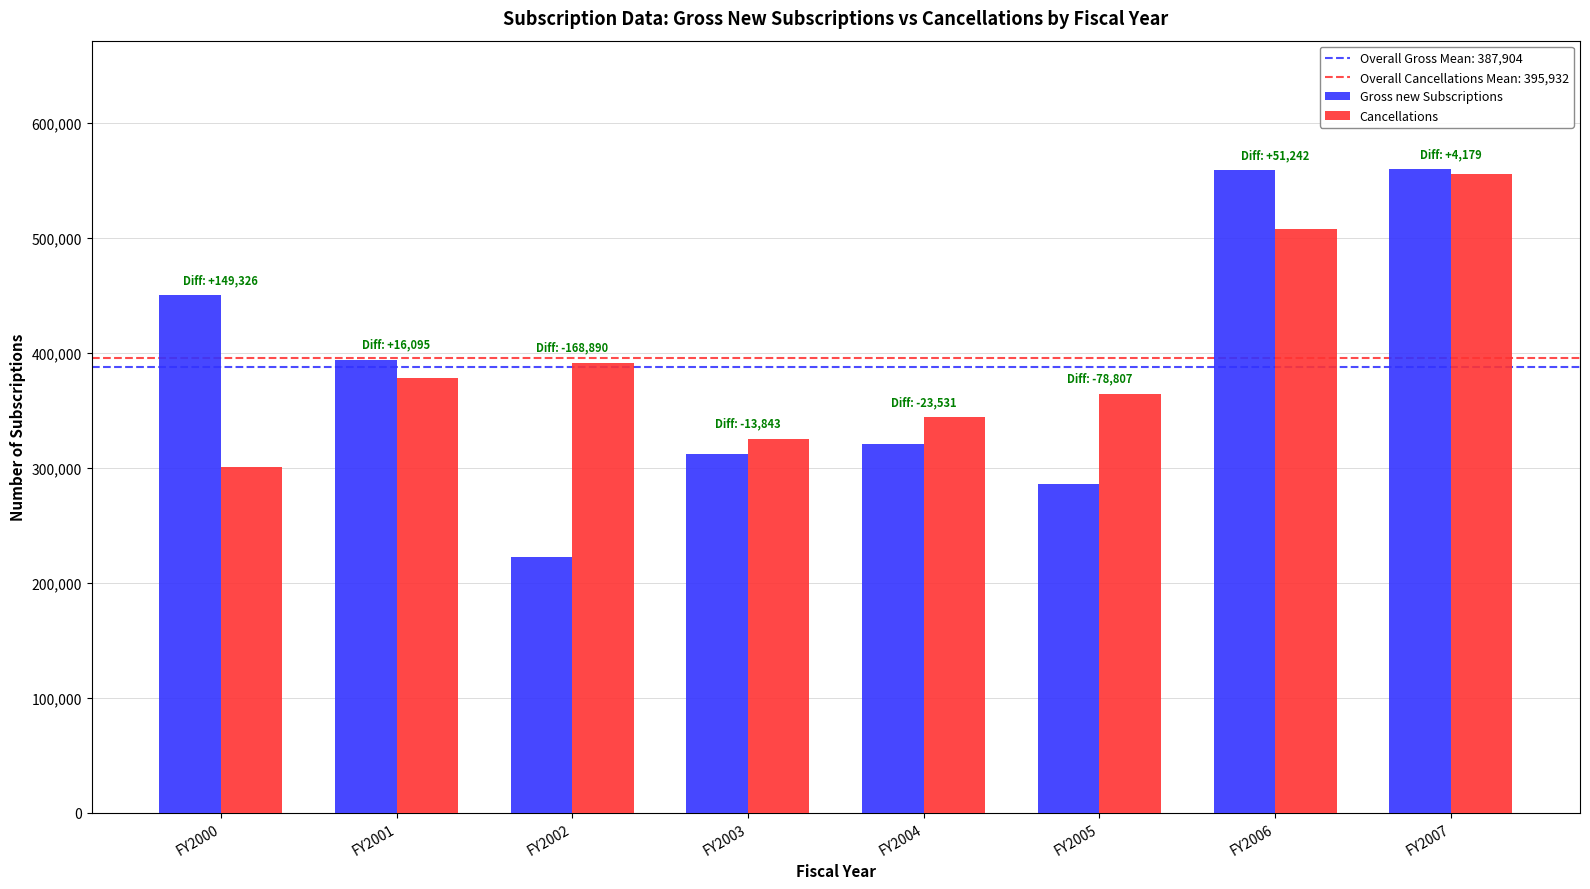

What is the sum of the Gross new Subscriptions values at FY2001 and FY2003?

705565